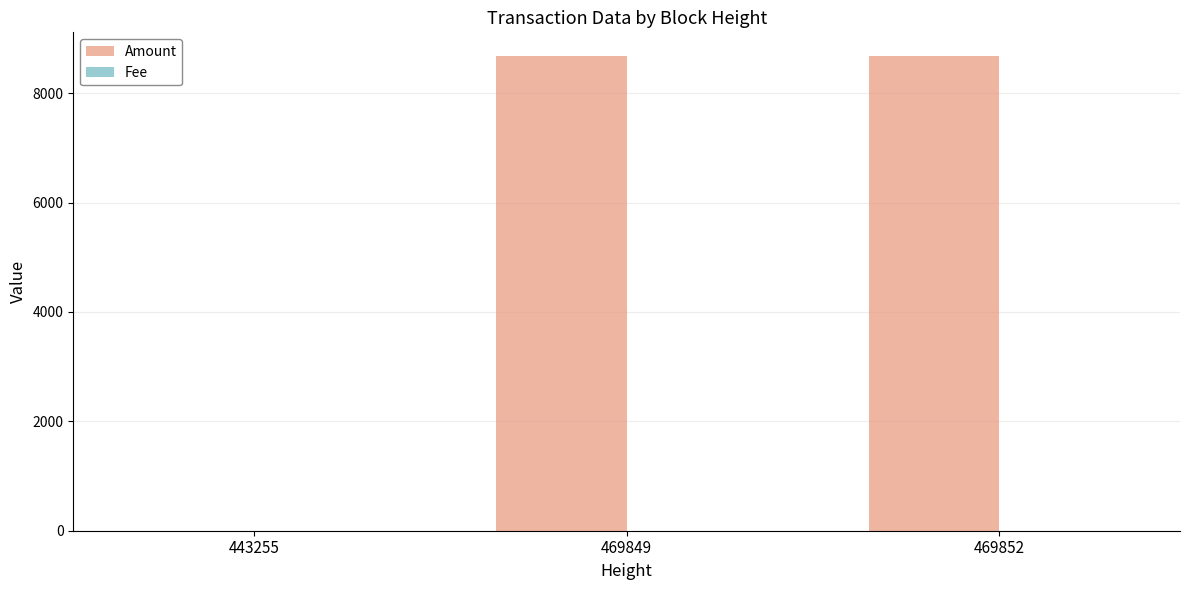

The Amount series shows 8680.1 at 469849. True or false?

True